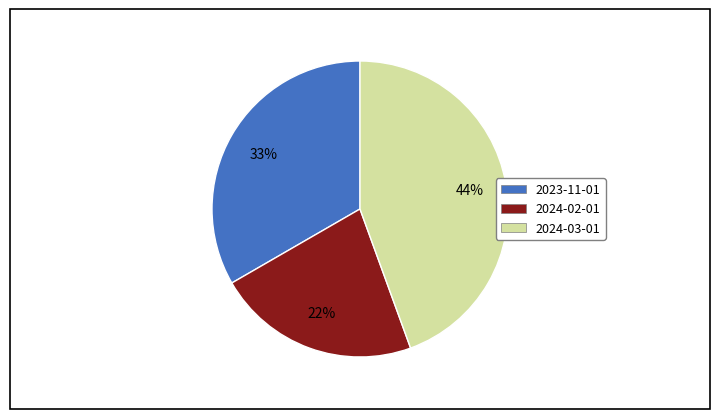

The 2024-03-01 slice represents 44% of the pie. True or false?

True